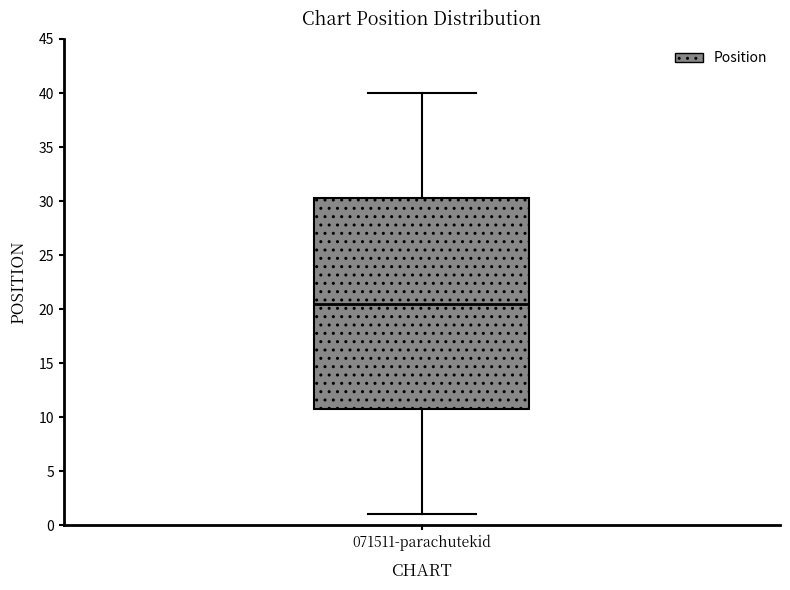

Read this box plot against the y-axis: the position of the median line, the range covered by the box, and the ends of both whiskers. The values are not printed on the chart, so give them approximately, as read against the axis.

median 20.5, box 11.0 to 30.5, whiskers 1.0 to 40.0